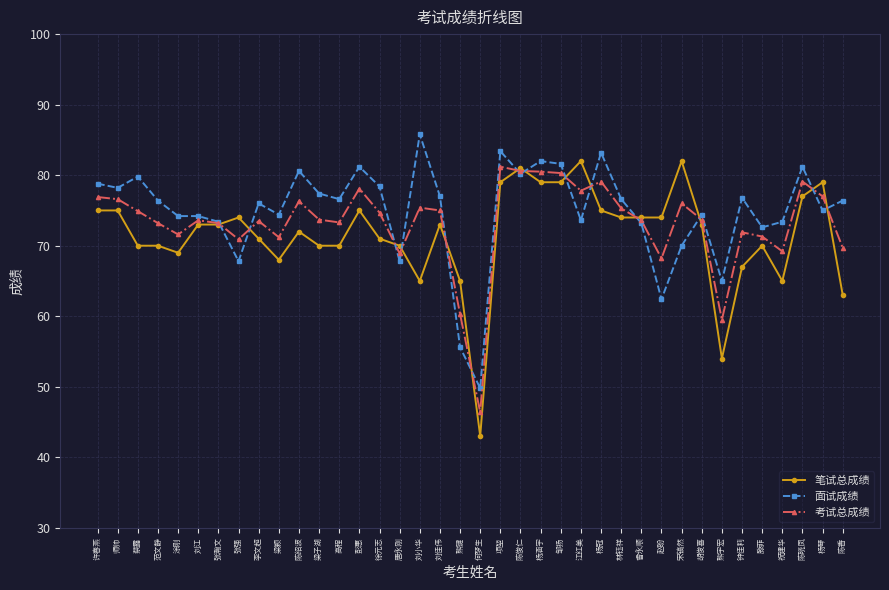

Between 江红美 and 林钰祥, which series saw the biggest shift?

笔试总成绩